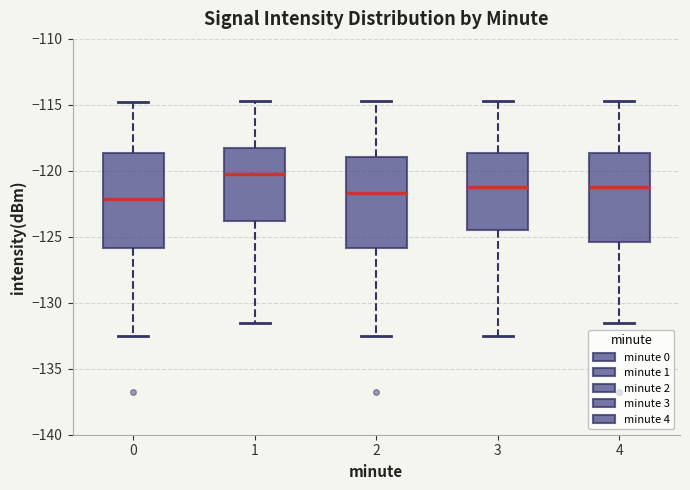

Where is the lower edge of the box at x = 1 on the y-axis? The values are not printed on the chart, so give them approximately, as read against the axis.

-124.0